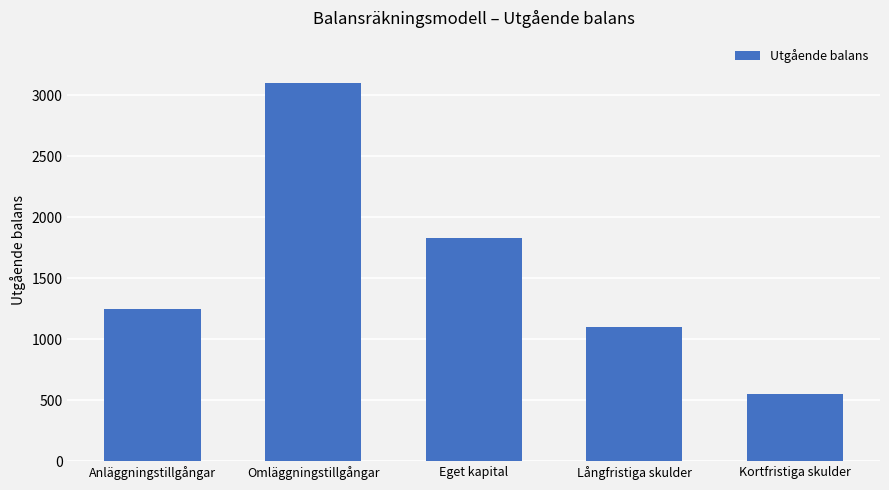

How many data points does each series have?

5